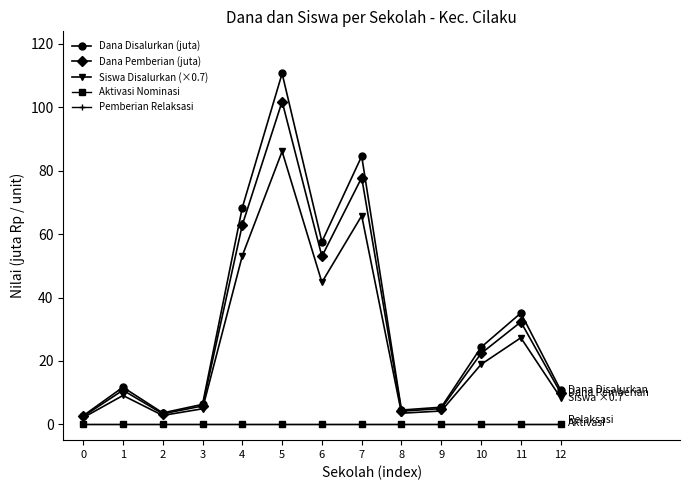

Does the chart have visible grid lines?

No